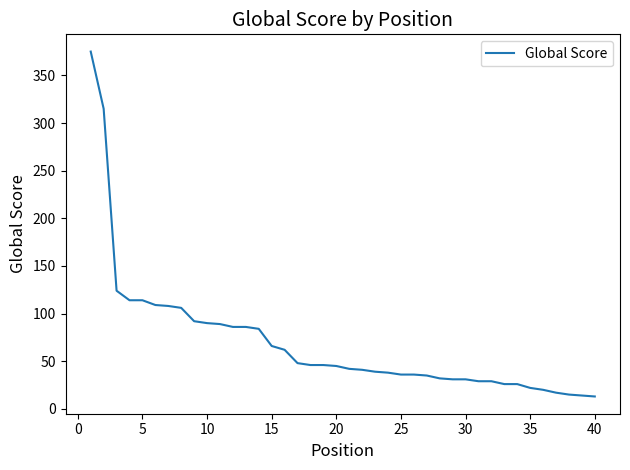

What is the smallest value displayed?

13